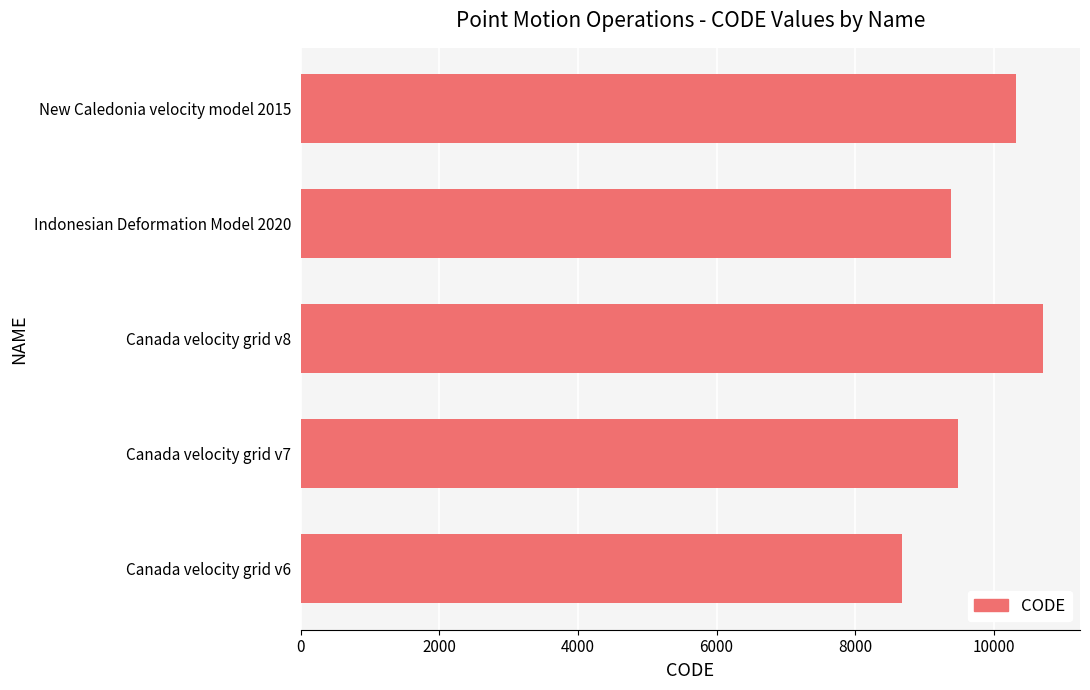

What is the minimum value shown in the chart?

8676